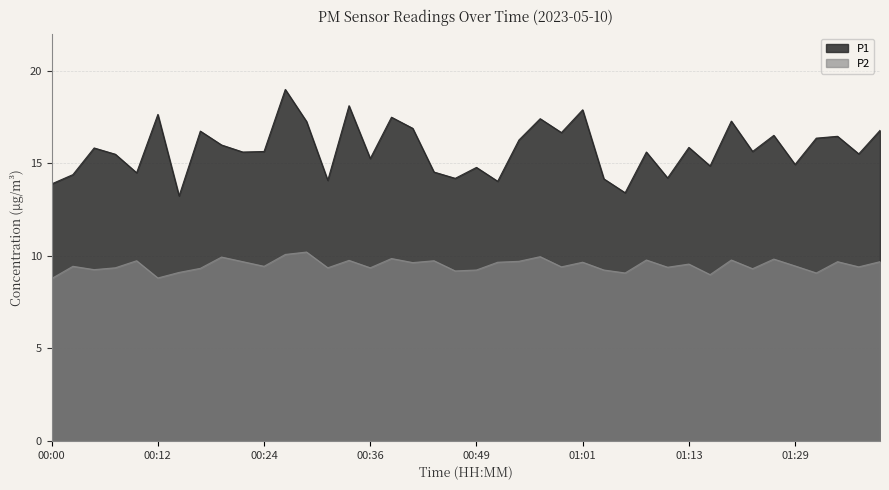

Where does the P2 series first go above 9?

00:02